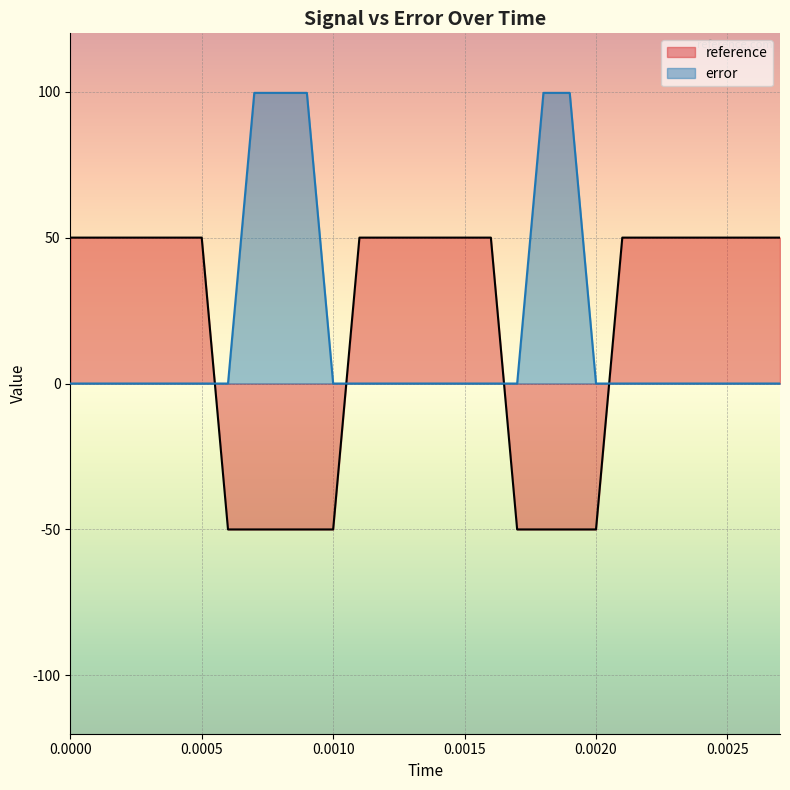

How many data points does each series have?

20